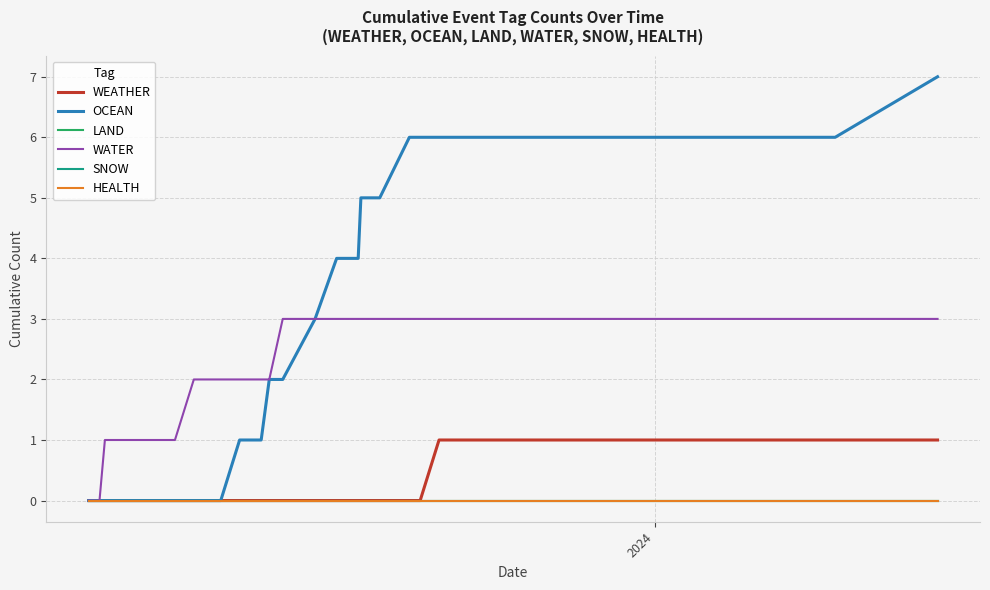

What is the average value of the OCEAN series?

3